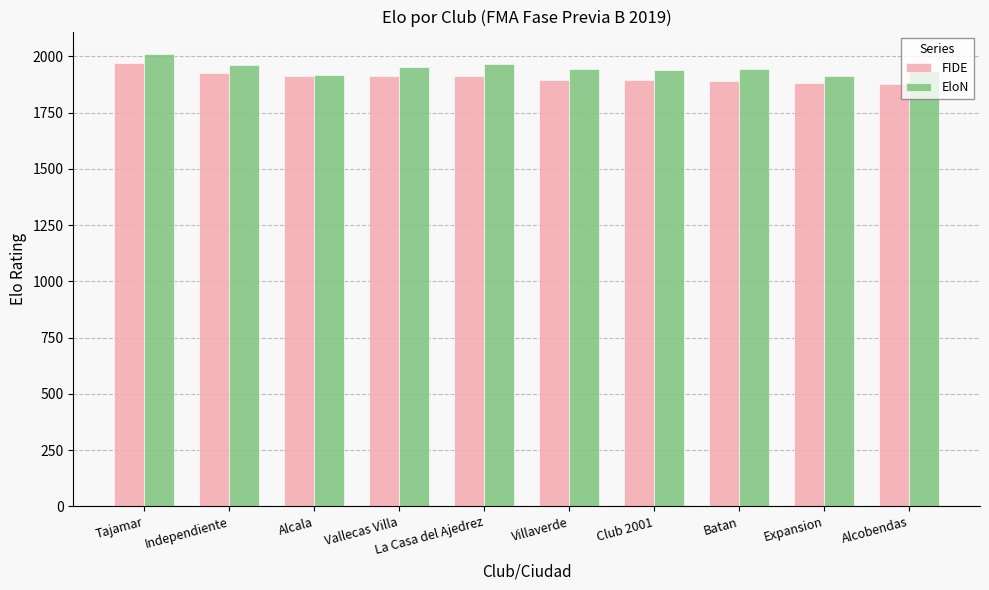

How many data points in EloN are less than 1943?

5